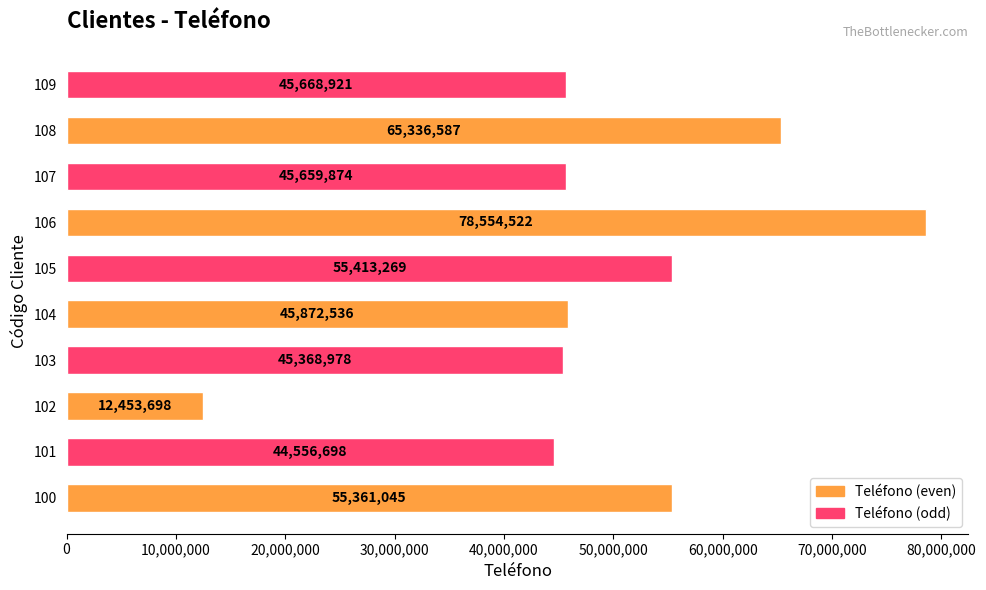

At which label is the value closest to 45504110?

103